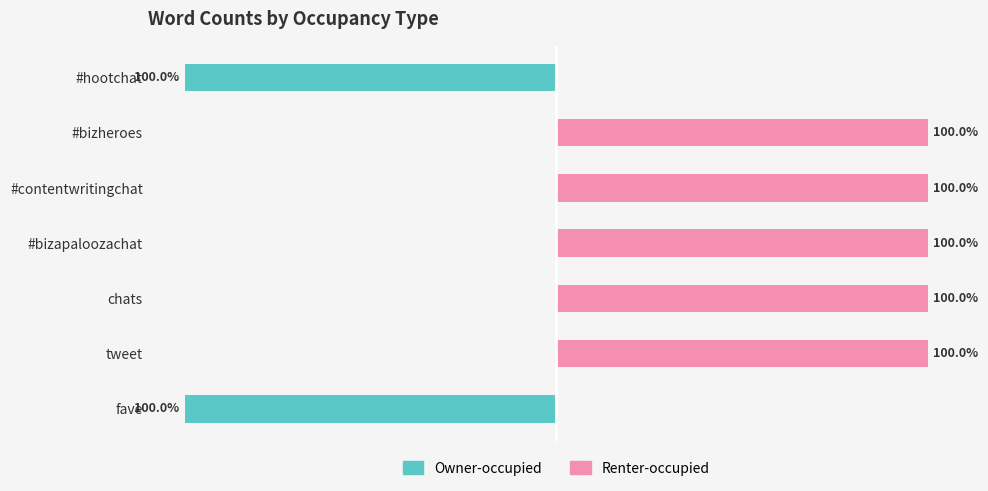

The value of Renter-occupied at #contentwritingchat is 100. True or false?

True